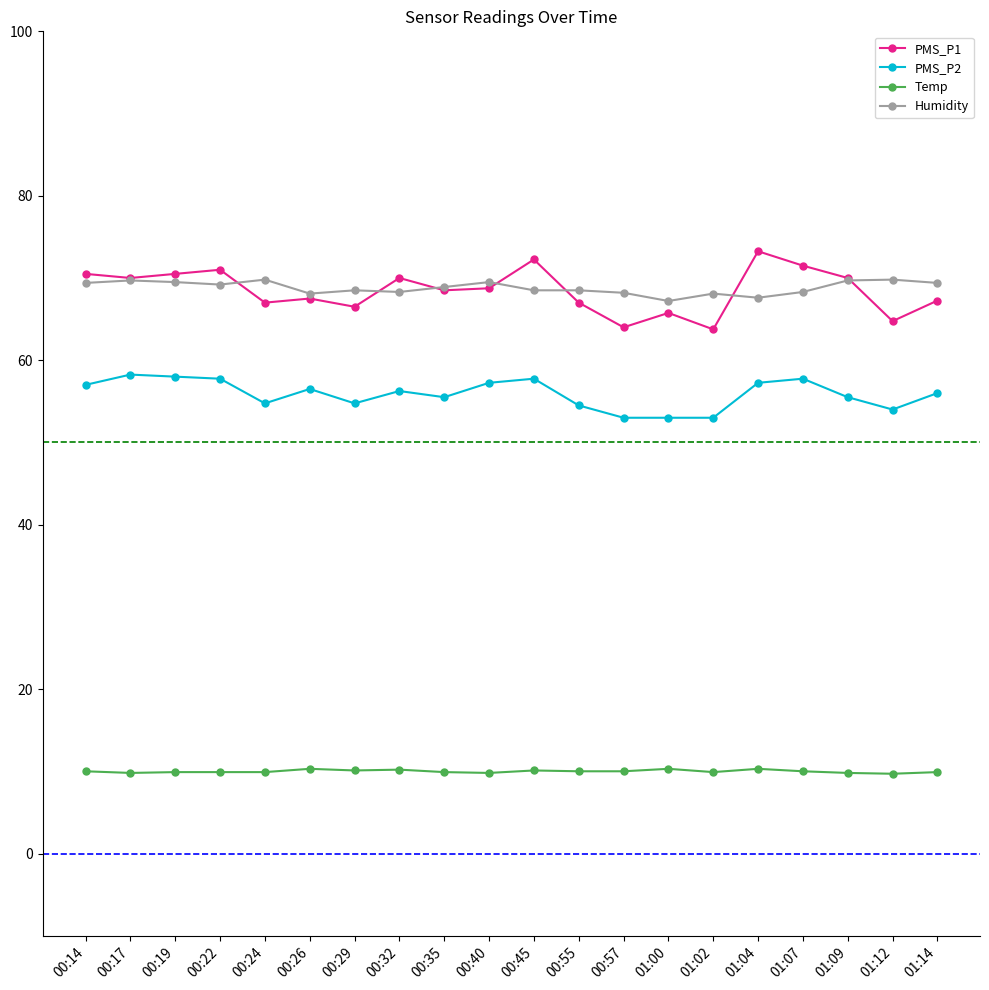

True or false: PMS_P2 has more than 2 interior local peaks.

True